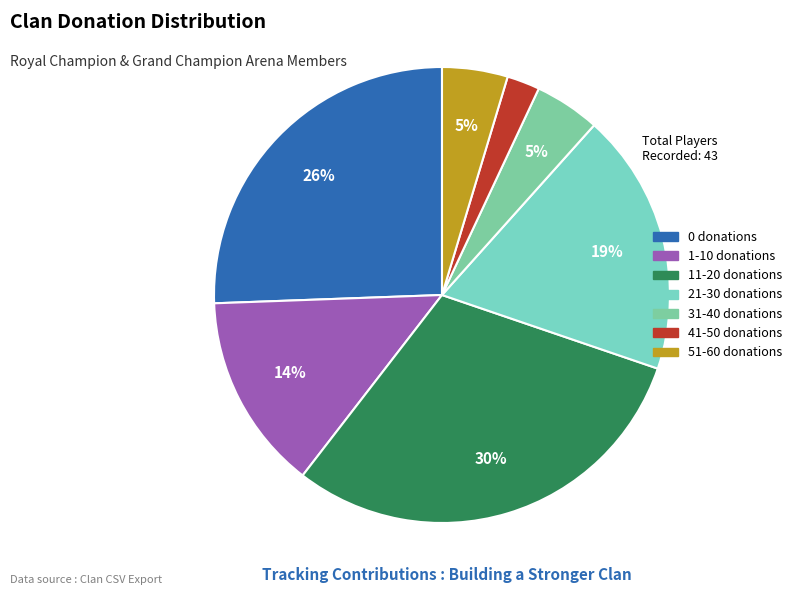

To the nearest percent, what is the average slice percentage?

14%